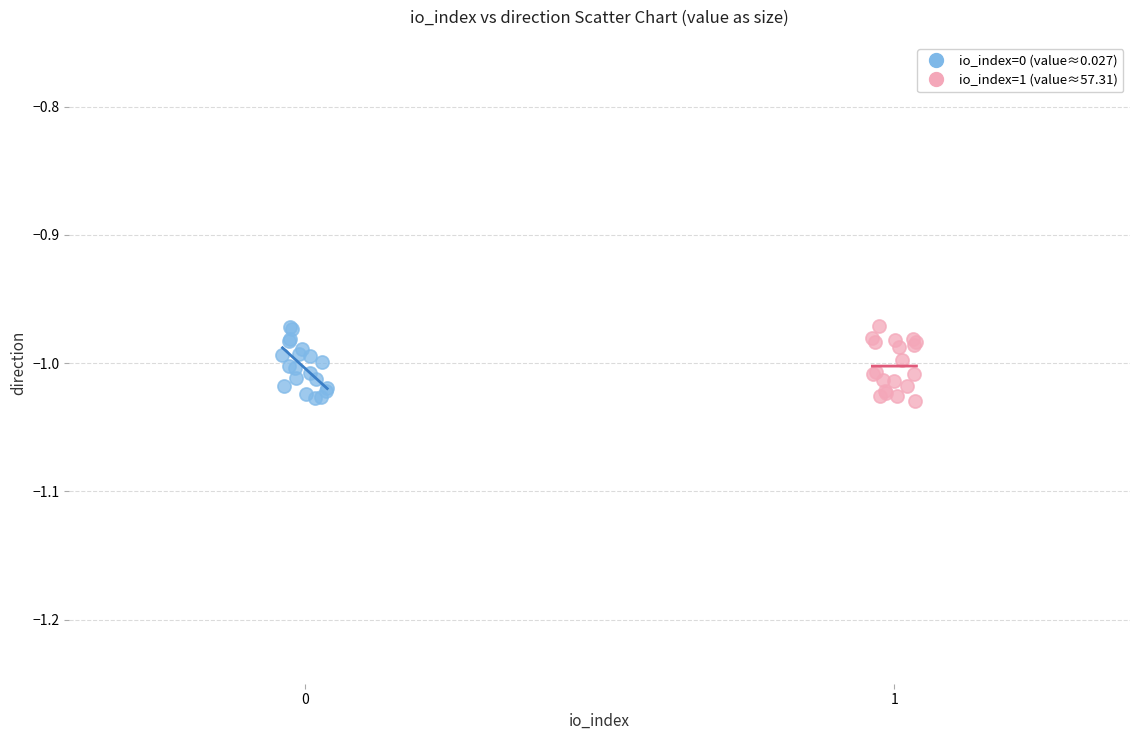

What are all the series names shown in the legend?

io_index=0 (value≈0.027), io_index=1 (value≈57.31)